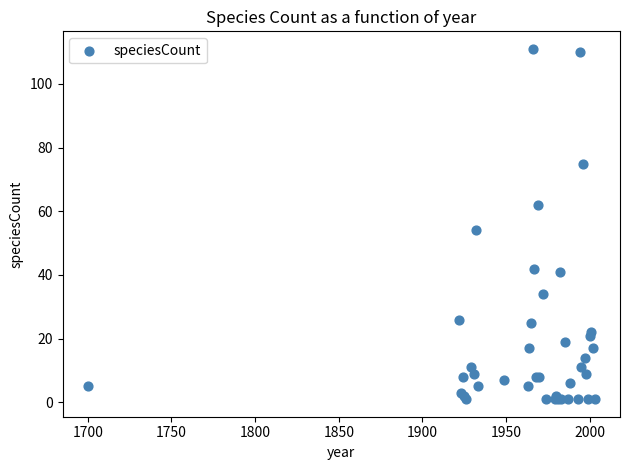

What Y value in the scatter plot is closest to 56?

54